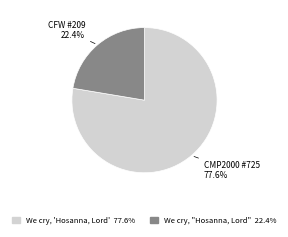

To the nearest percent, what percentage of the pie is We cry, 'Hosanna, Lord'?

78%